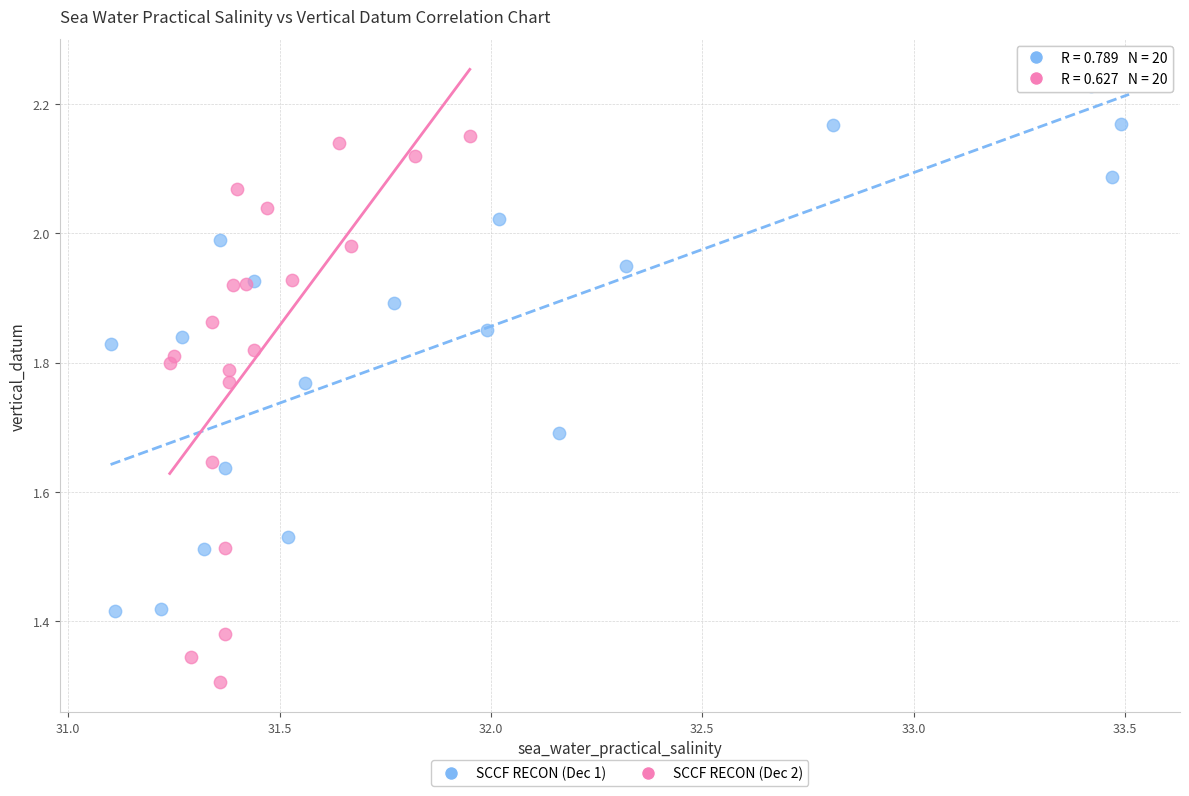

Which series reaches the minimum Y coordinate?

SCCF RECON (Dec 2)